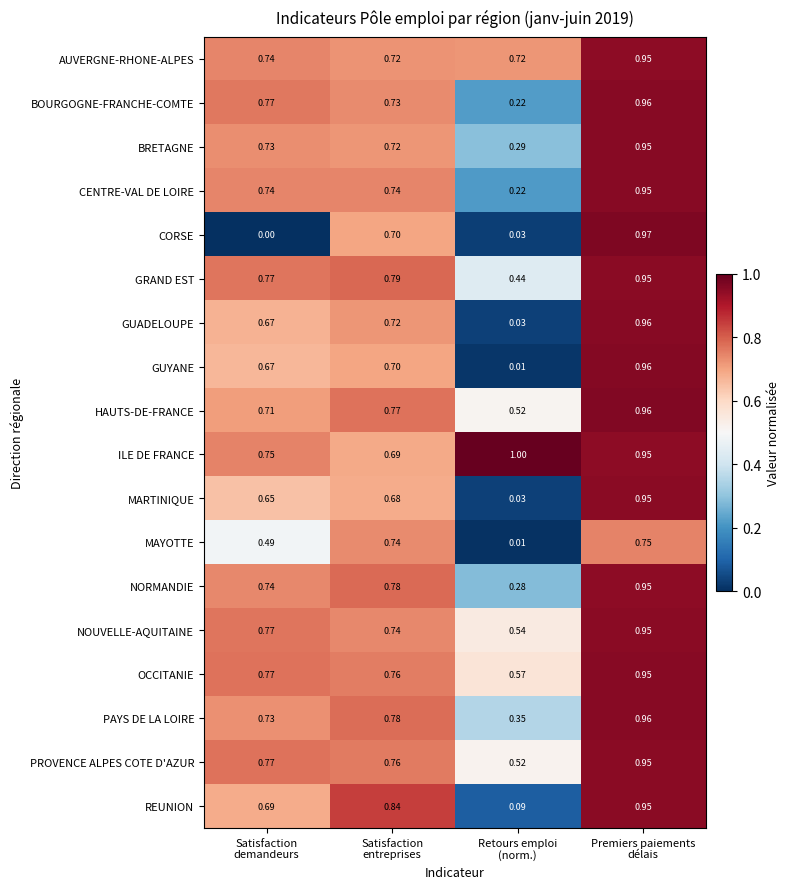

Which series has the widest spread of values?

CORSE